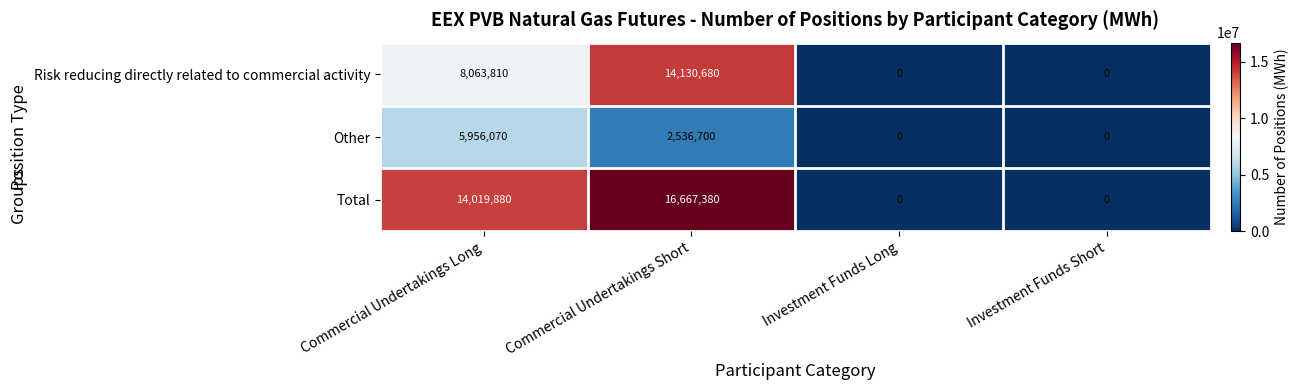

How many distinct data groups are displayed?

3